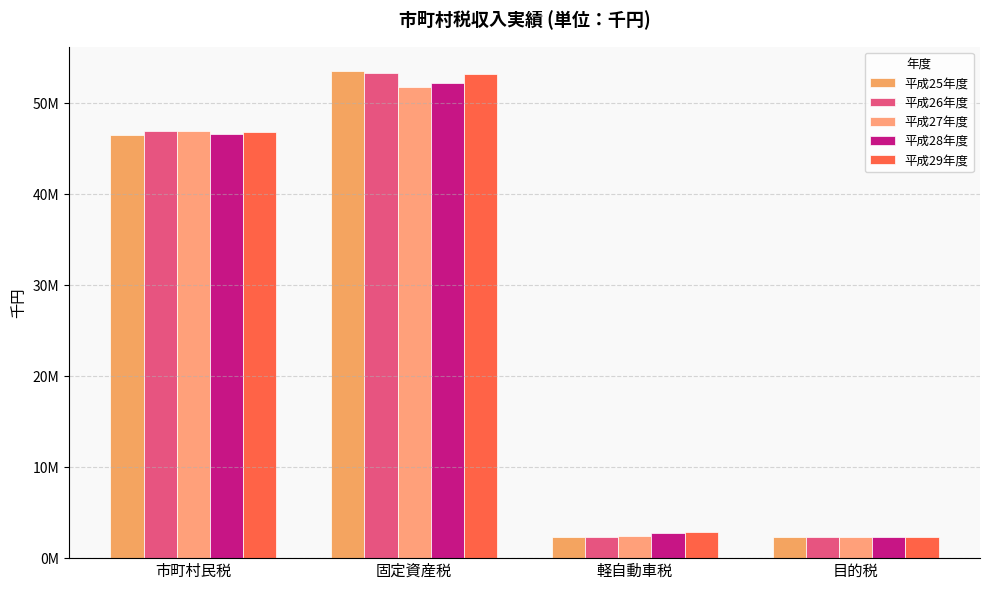

Which series has the widest spread of values?

平成25年度